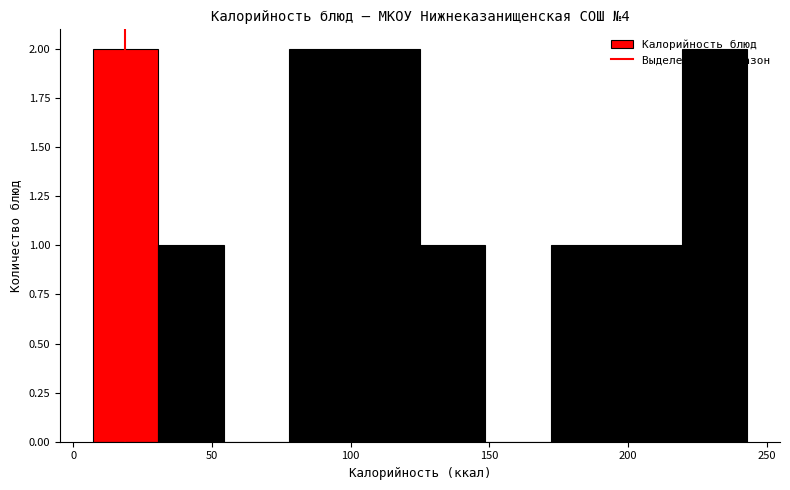

Reading left to right, transcribe this chart: for each bar, give the range it covers on the x-axis and its height. Neither the bar edges nor the heights are printed on the chart, so give them approximately, as read against the axes.

5 to 30: 2
30 to 55: 1
55 to 80: 0
80 to 100: 2
100 to 125: 2
125 to 150: 1
150 to 170: 0
170 to 195: 1
195 to 220: 1
220 to 245: 2